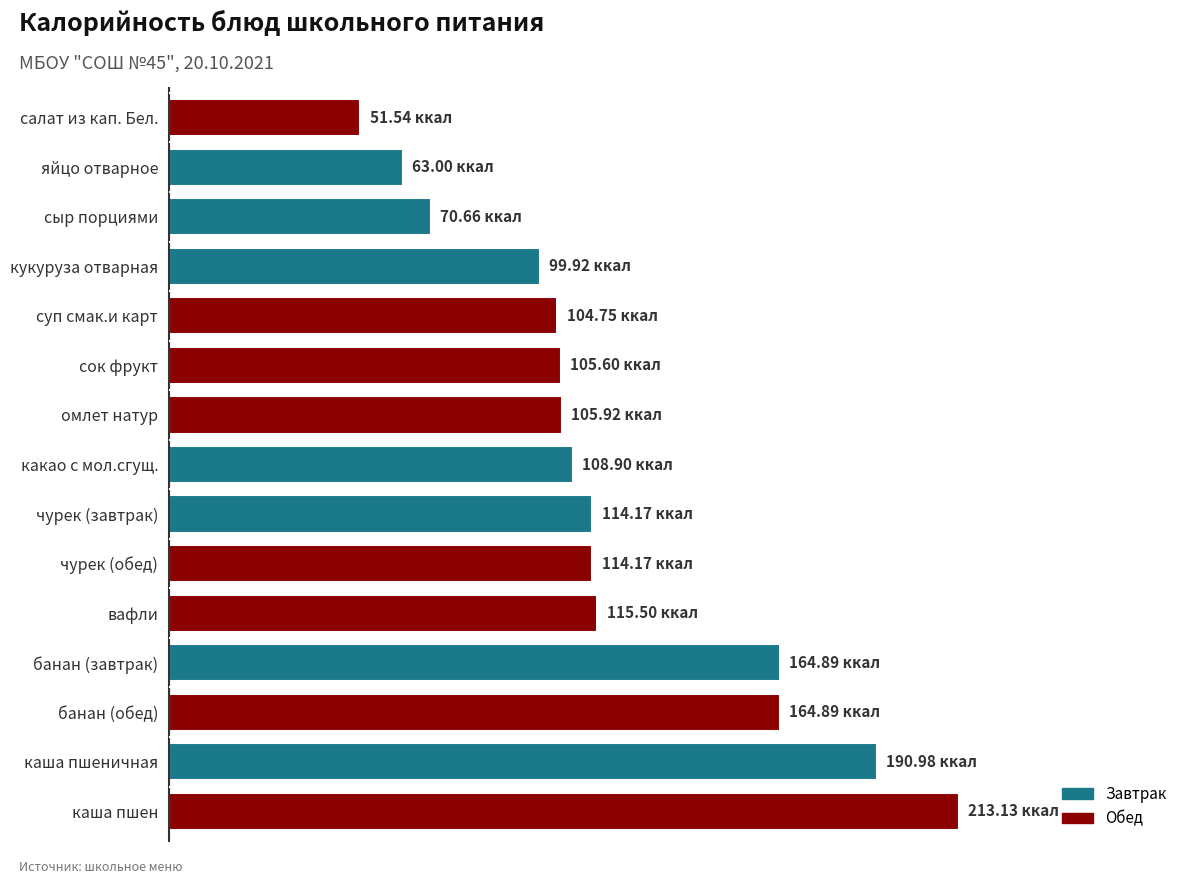

List the labels in order of value, largest first.

каша пшен, каша пшеничная, банан (завтрак), банан (обед), вафли, чурек (завтрак), чурек (обед), какао с мол.сгущ., омлет натур, сок фрукт, суп смак.и карт, кукуруза отварная, сыр порциями, яйцо отварное, салат из кап. Бел.